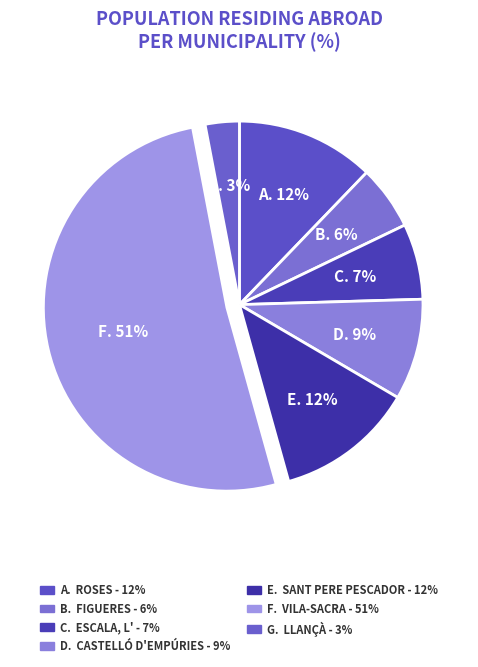

How many segments does this pie chart have?

7